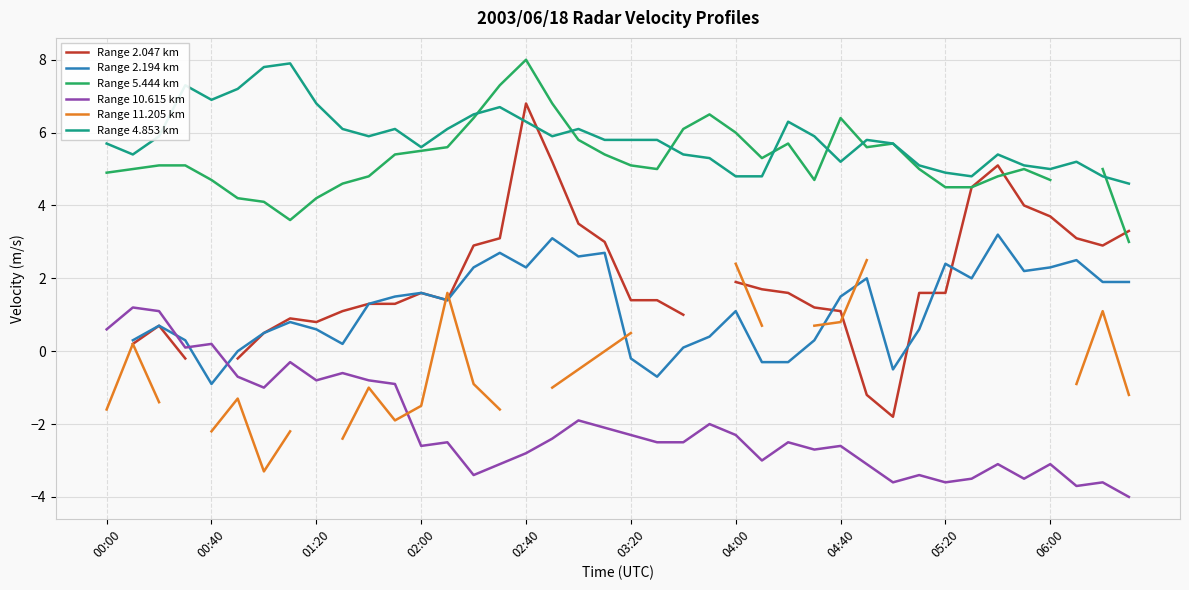

What is the lowest value of the Range 10.615 km series?

-4.0